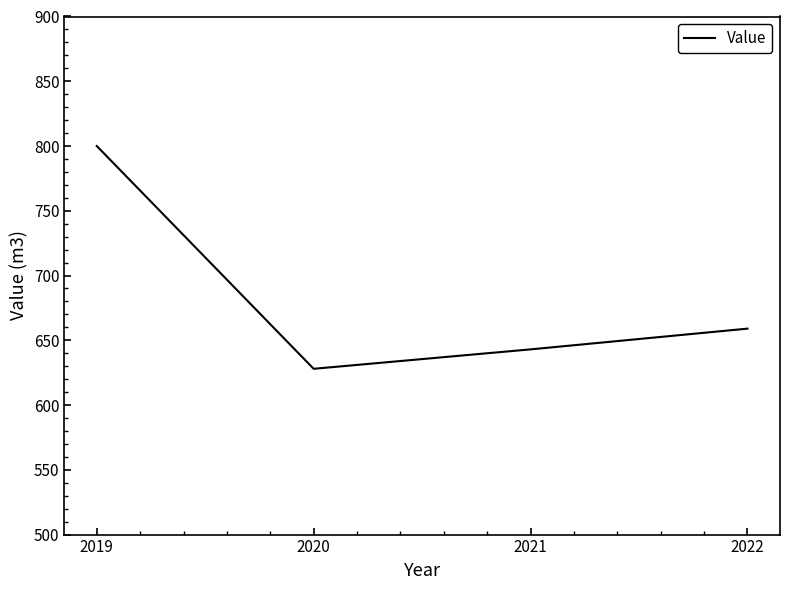

Does the chart display data point markers on the line(s)?

No